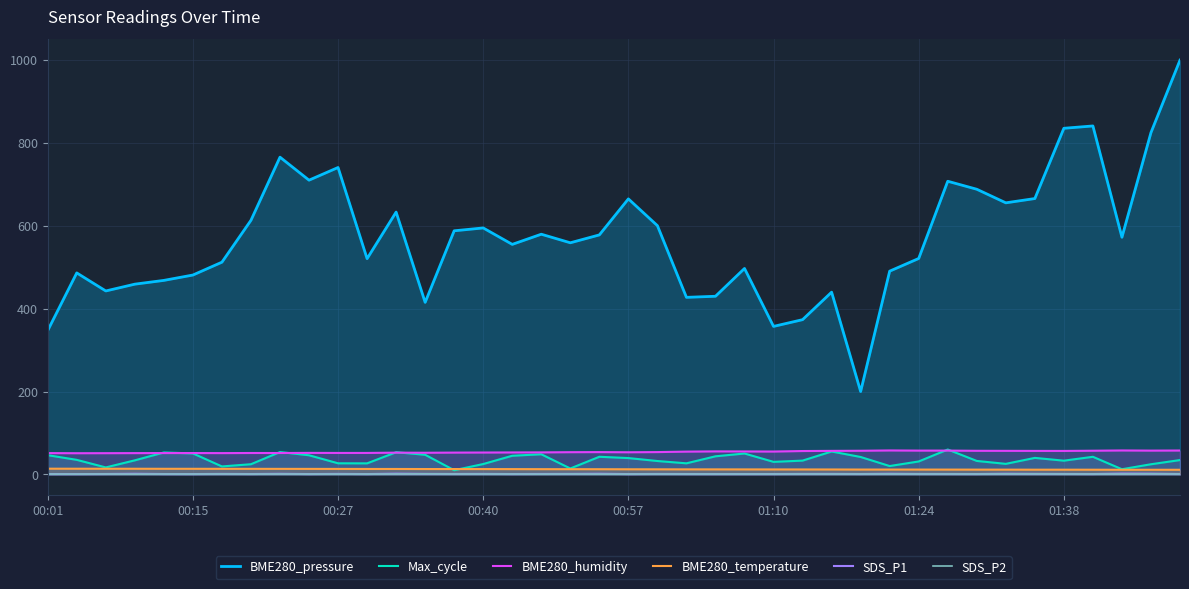

In BME280_temperature, how many points are lower than both neighbors (excluding endpoints)?

3